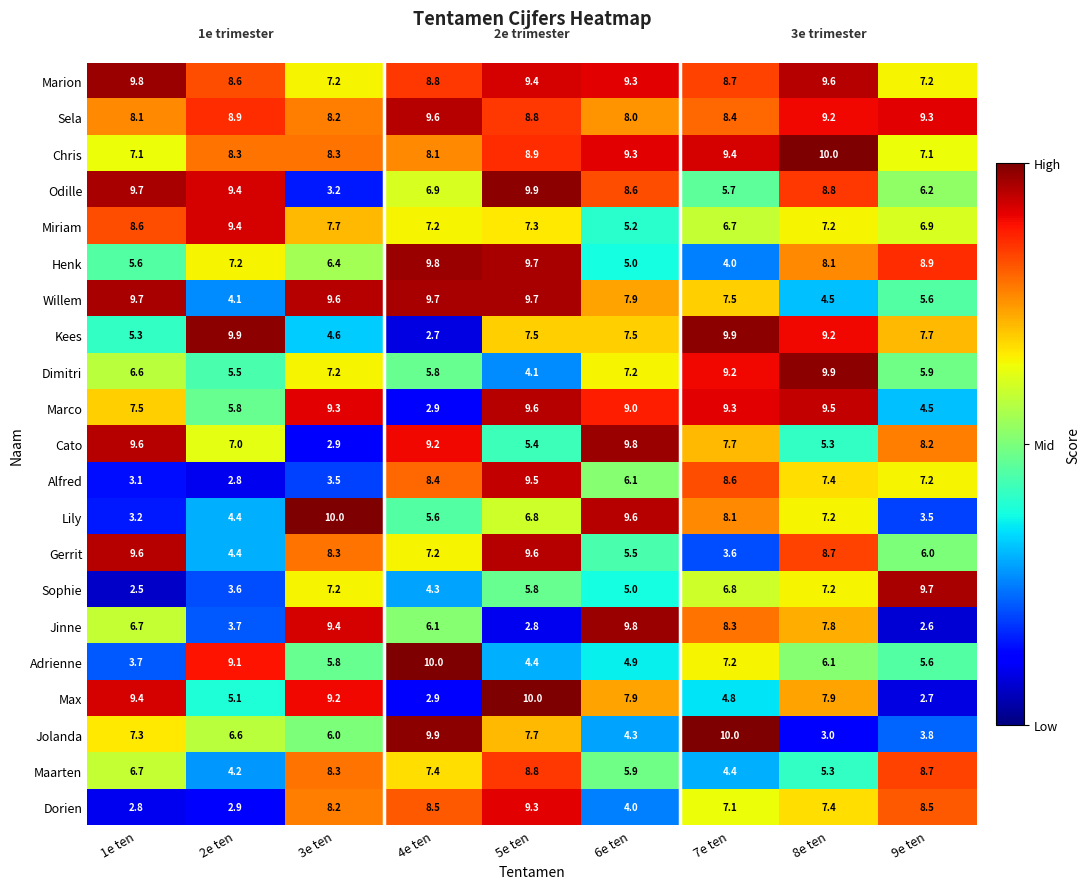

Count the number of categories in the chart.

9